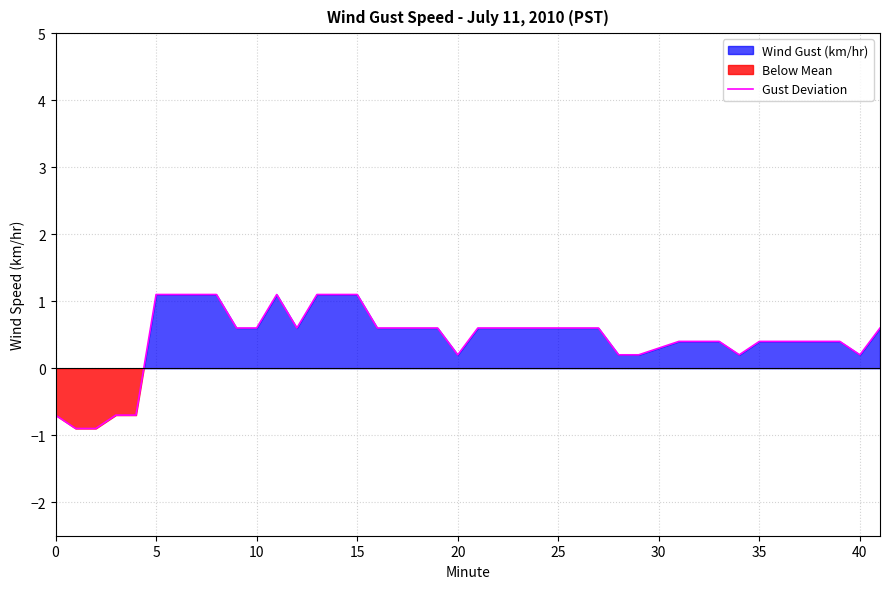

What is the lowest value of the Gust Deviation series?

-0.9